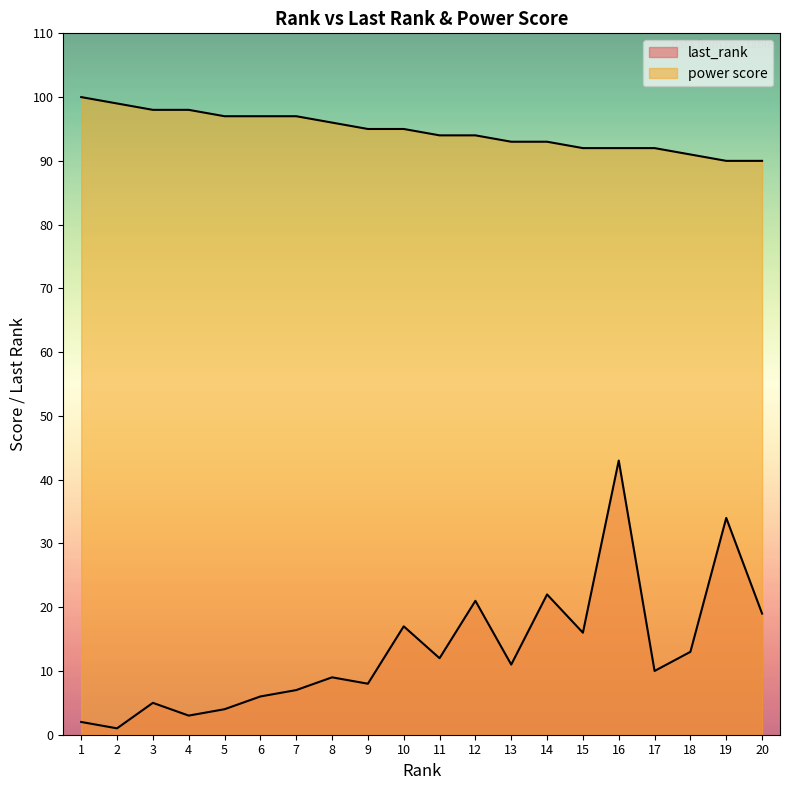

True or false: power score and last_rank cross at least once.

False